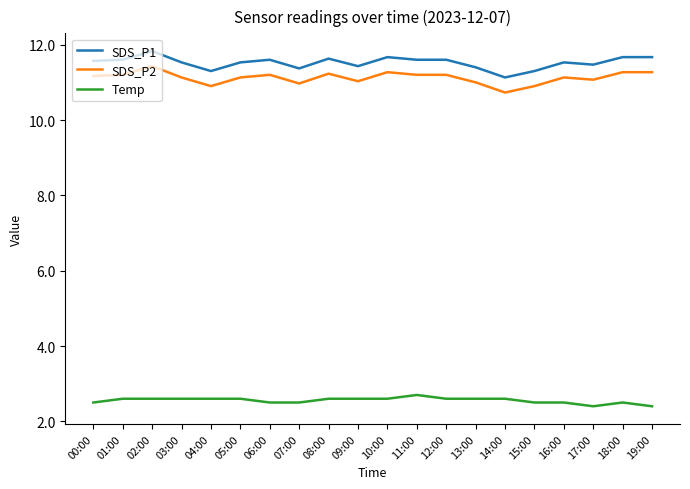

What is the total value across all series at 12:00?

25.4